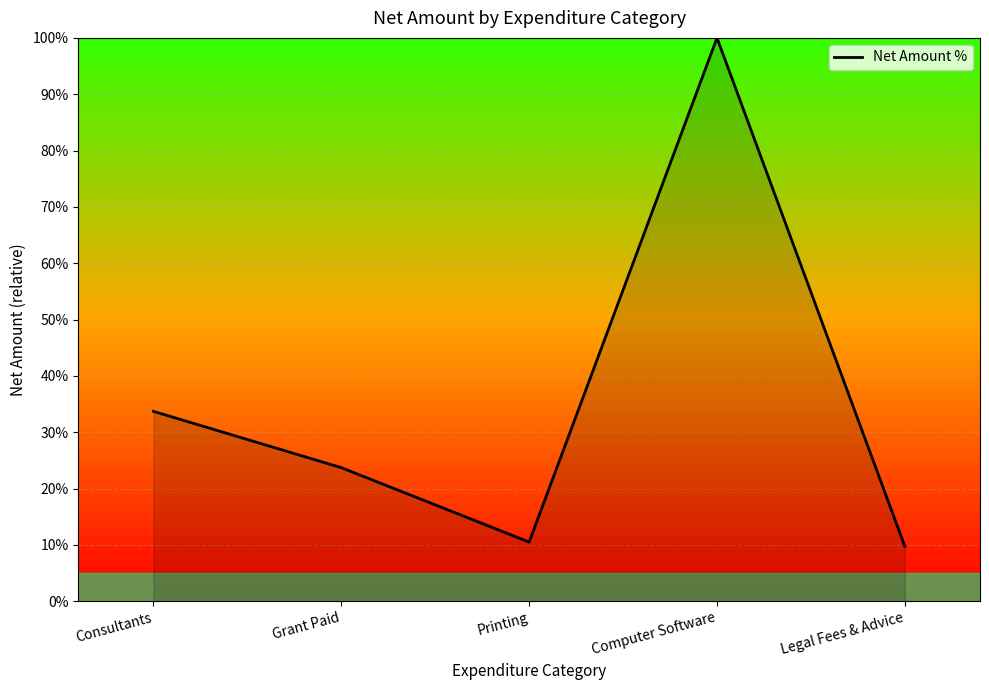

At which label does the data first exceed 23?

Consultants